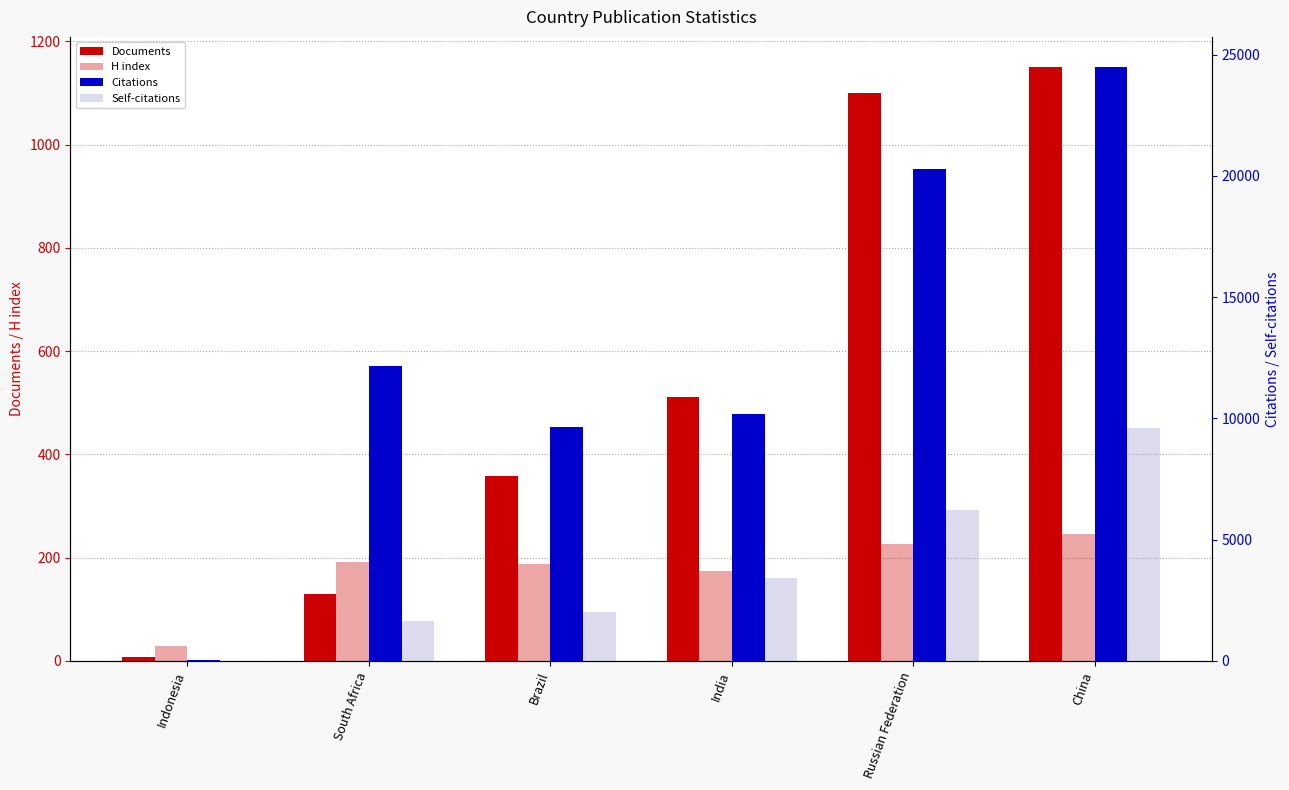

At which label is H index closest to 137?

India